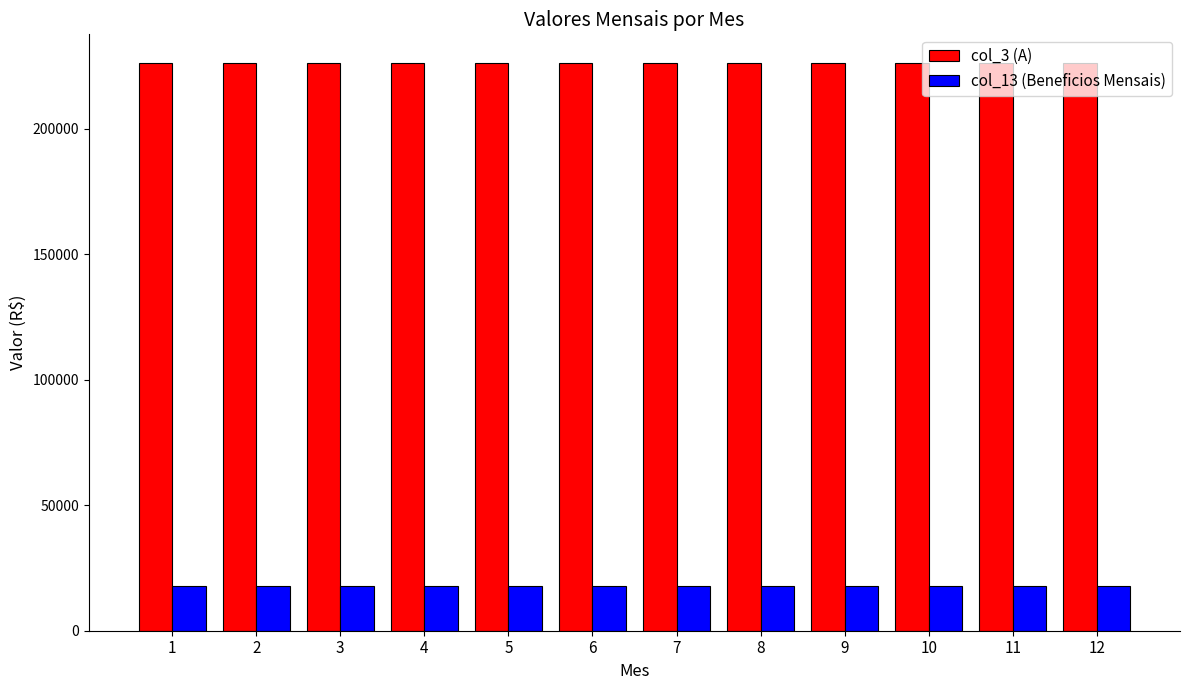

What is the value of the col_3 (A) bar at the 8th from the left?

226279.5